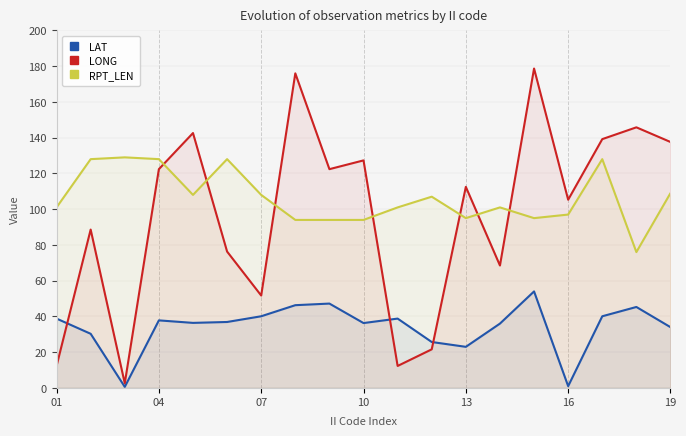

How many series are shown in this chart?

3